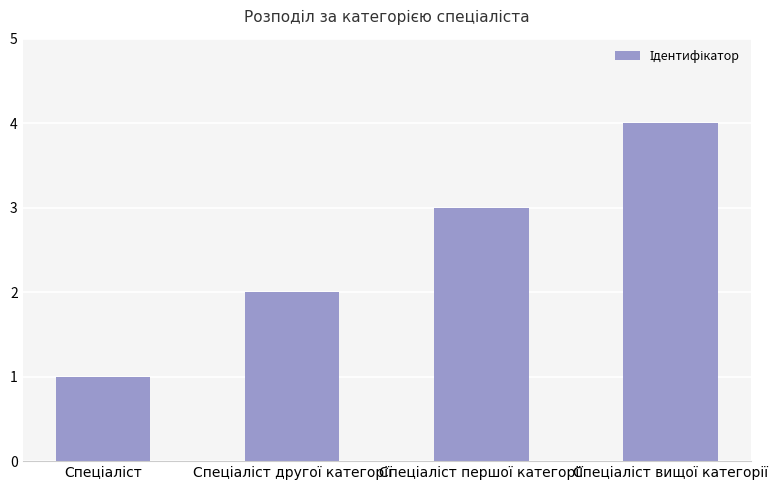

What is the greatest value displayed?

4